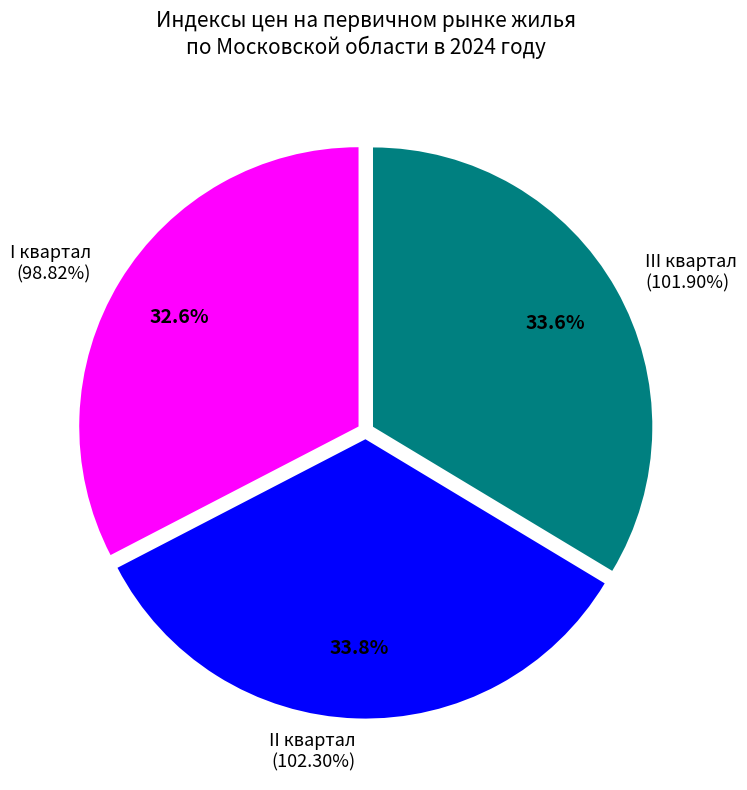

Does III квартал account for over 50% of the chart?

No